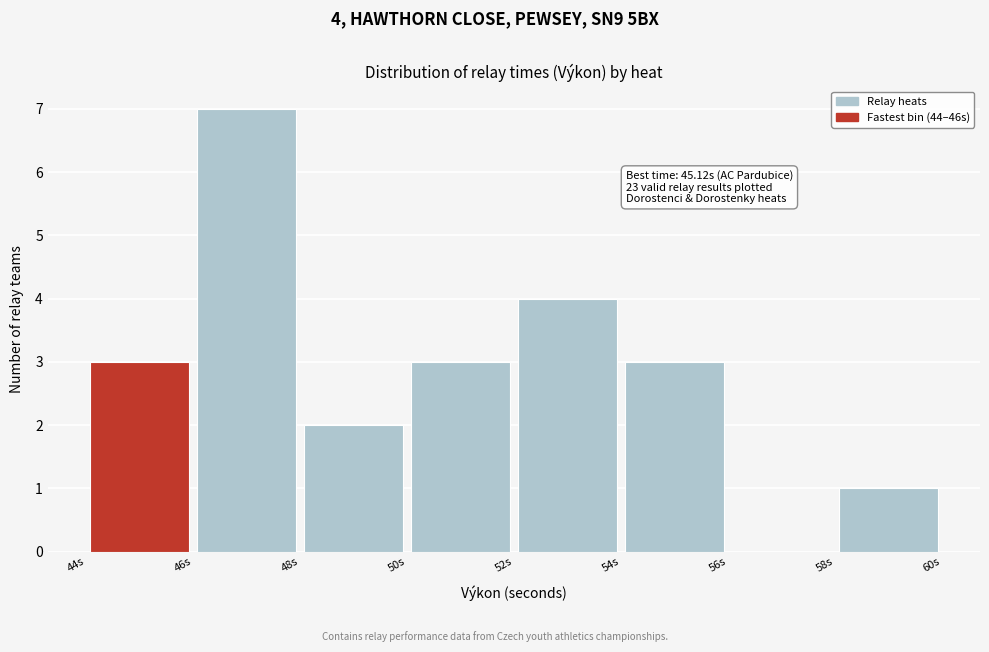

Over which range of the x-axis is the bar tallest?

46 to 48